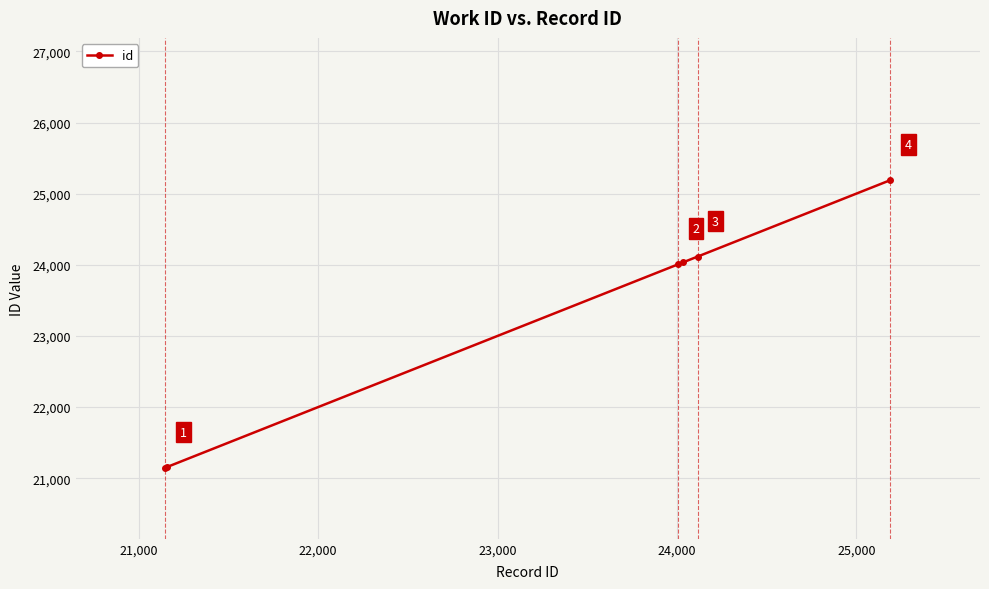

What is the sum of all values?

139651